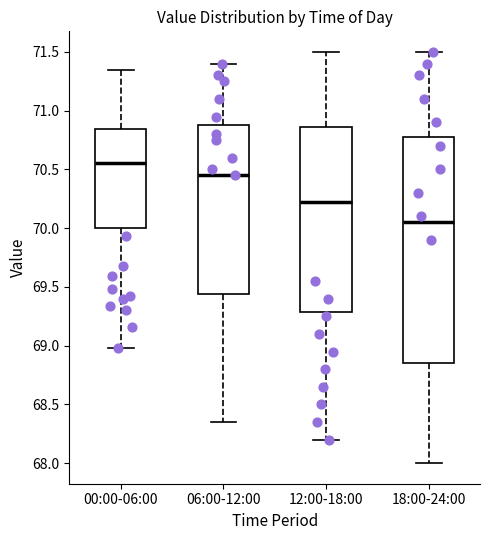

Reading left to right, read every box against the y-axis: the position of its median line, the range the box covers, and the ends of its whiskers. The values are not printed on the chart, so give them approximately, as read against the axis.

00:00-06:00: median 70.55, box 70.00 to 70.85, whiskers 69.00 to 71.35
06:00-12:00: median 70.45, box 69.45 to 70.90, whiskers 68.35 to 71.40
12:00-18:00: median 70.25, box 69.30 to 70.85, whiskers 68.20 to 71.50
18:00-24:00: median 70.05, box 68.85 to 70.80, whiskers 68.00 to 71.50